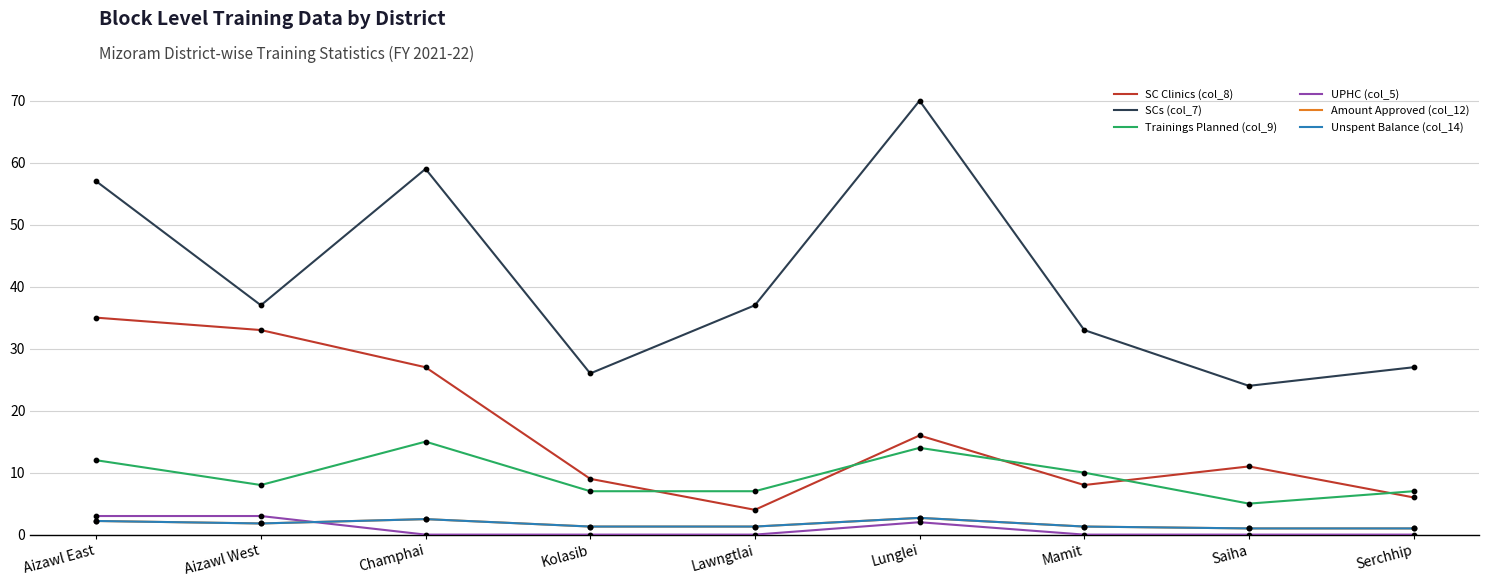

Does the chart have visible grid lines?

Yes